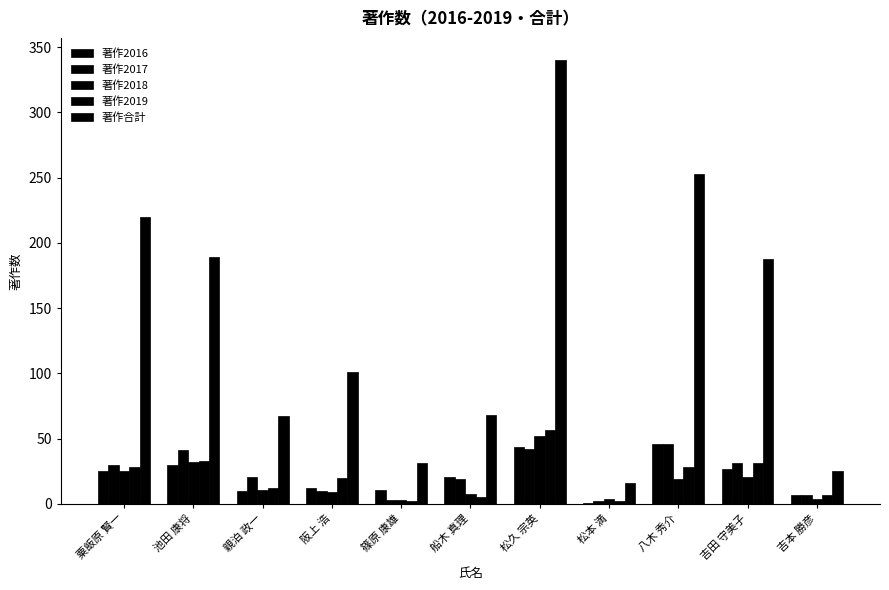

The value of 著作2016 at 船木 真理 is 21. True or false?

True